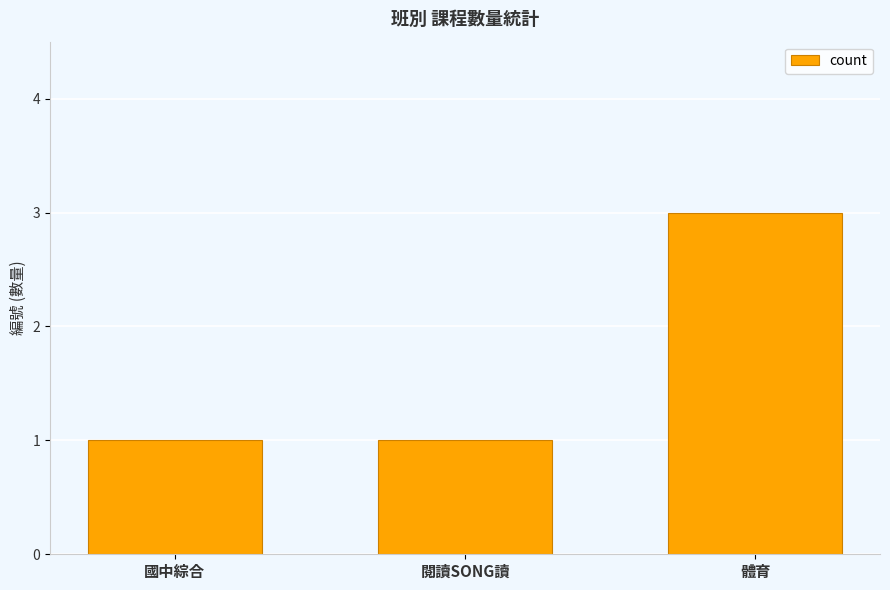

Which has a higher value, 體育 or 閱讀SONG讀?

體育